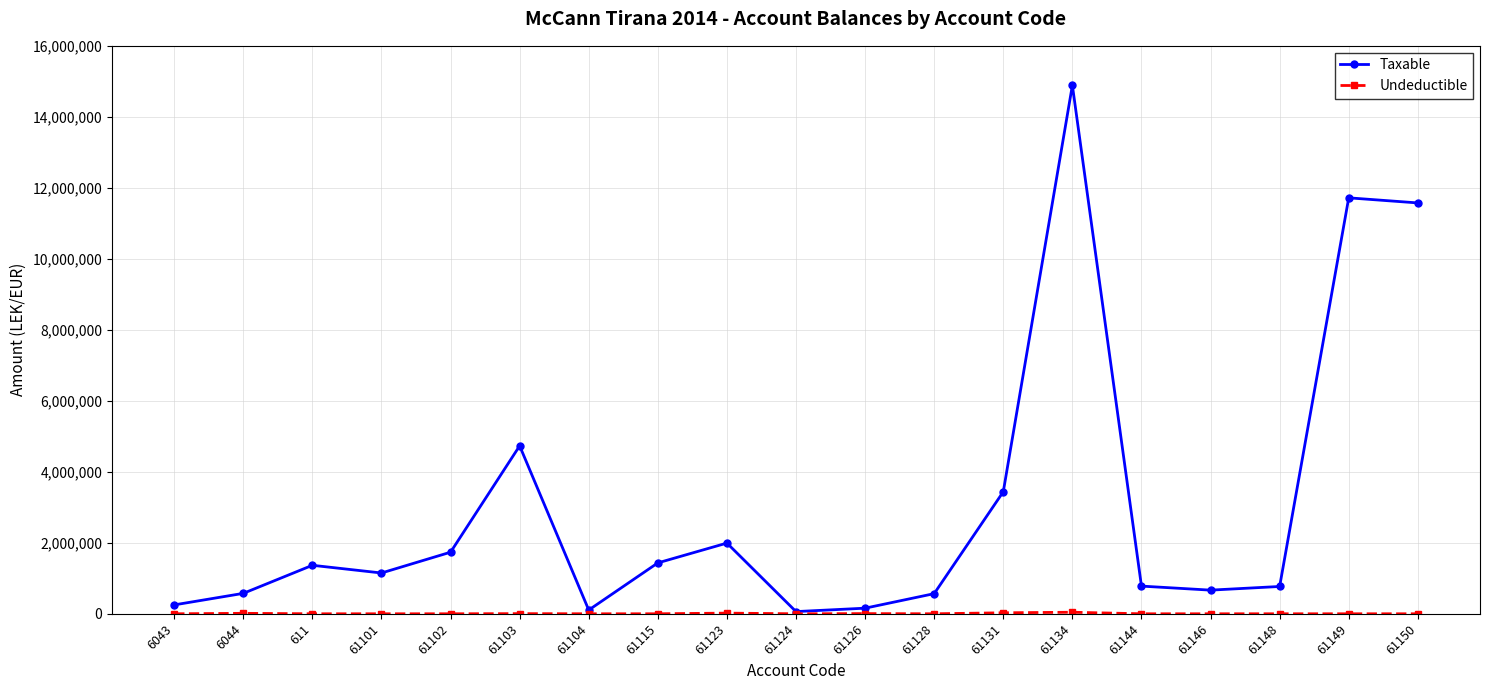

What is the spread (max minus min) of values at 61150?

11574631.1